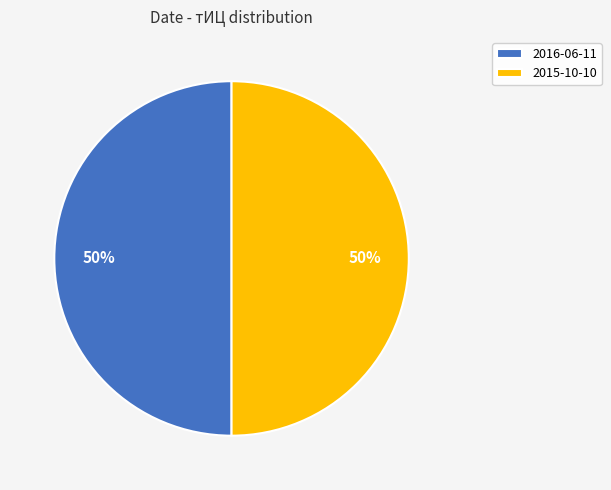

What is the ratio of the value at 2016-06-11 to the value at 2015-10-10?

1.0